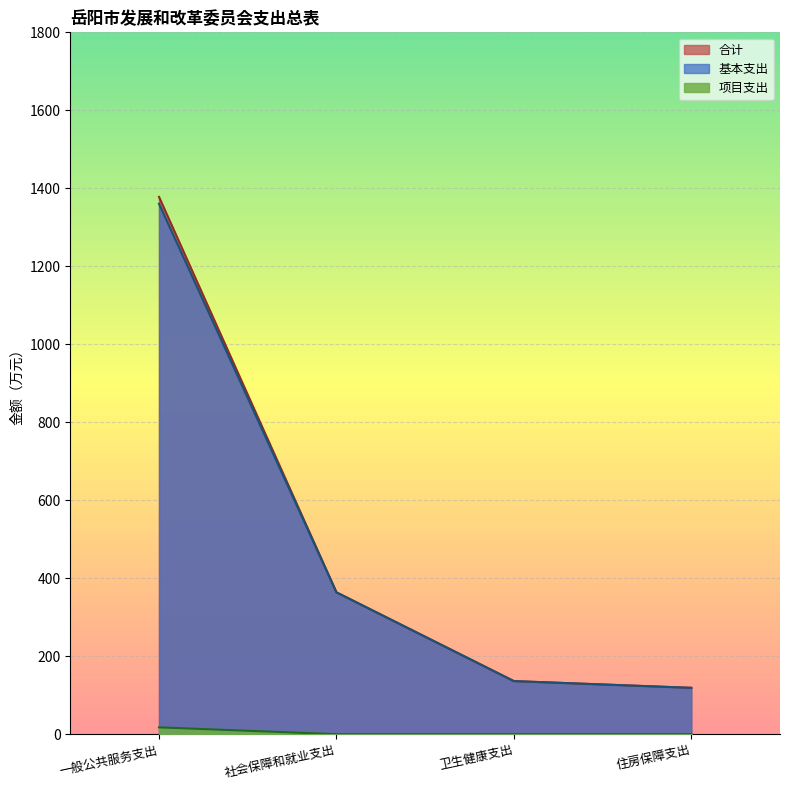

The value of 项目支出 at 住房保障支出 is -11.4. True or false?

False